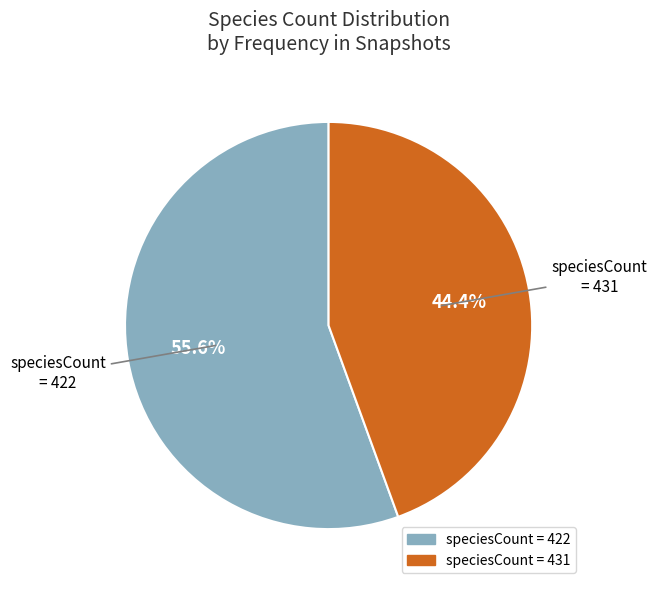

Does any single category account for the majority?

Yes